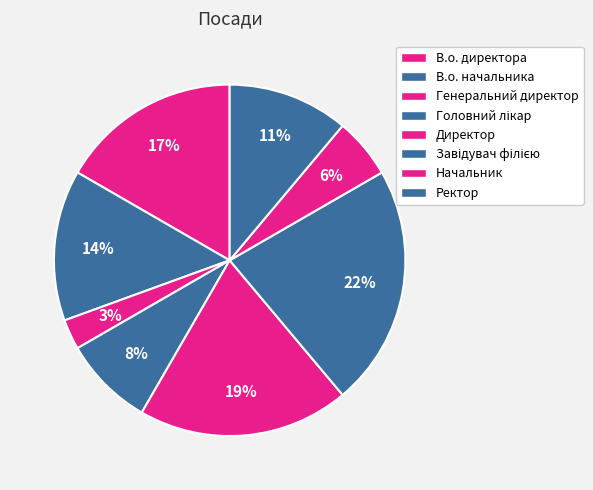

Is it true that Генеральний директор is 14% of the pie?

False